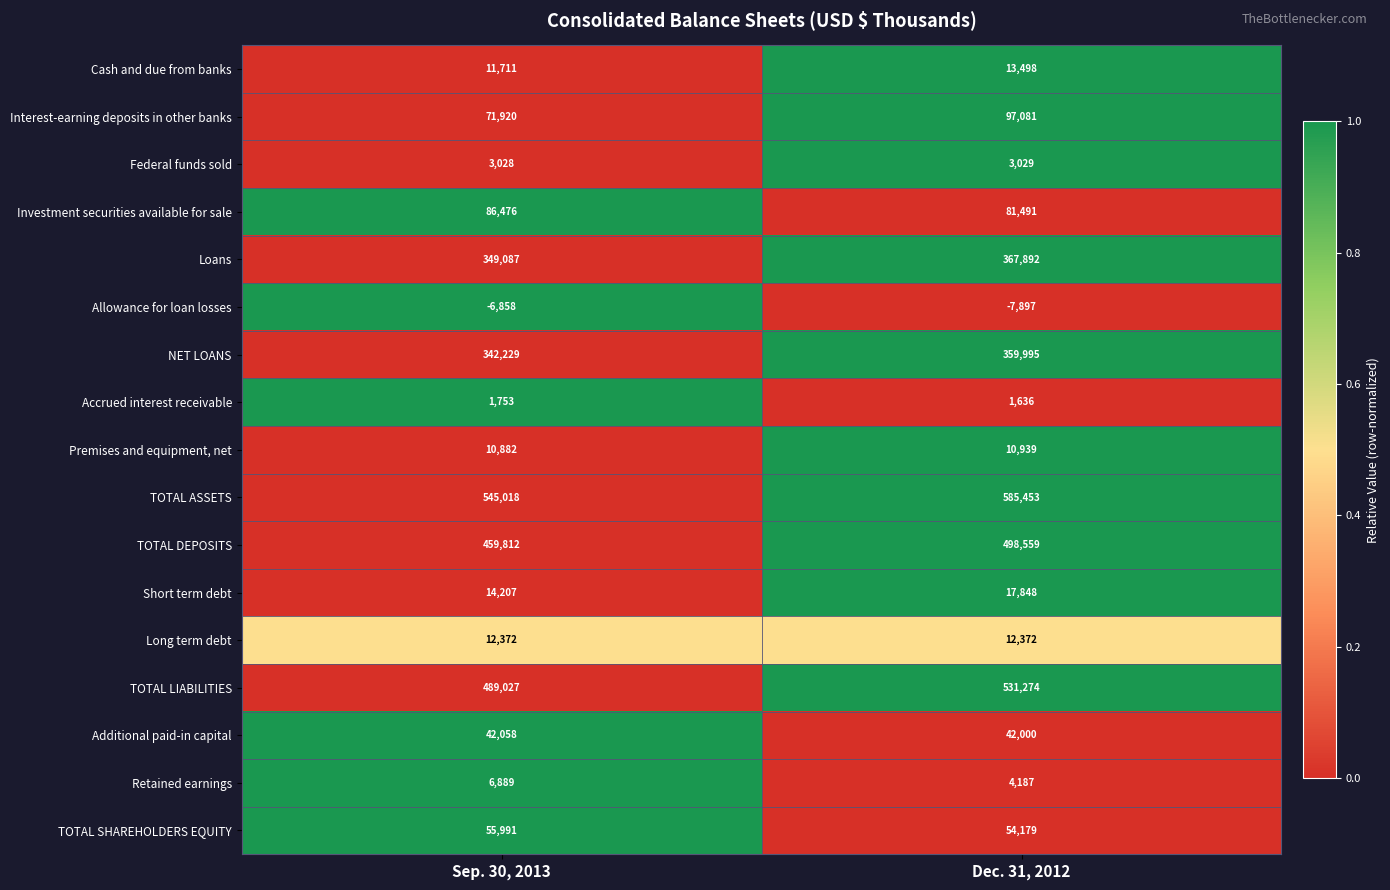

At which category is the sum across all series the highest?

Dec. 31, 2012